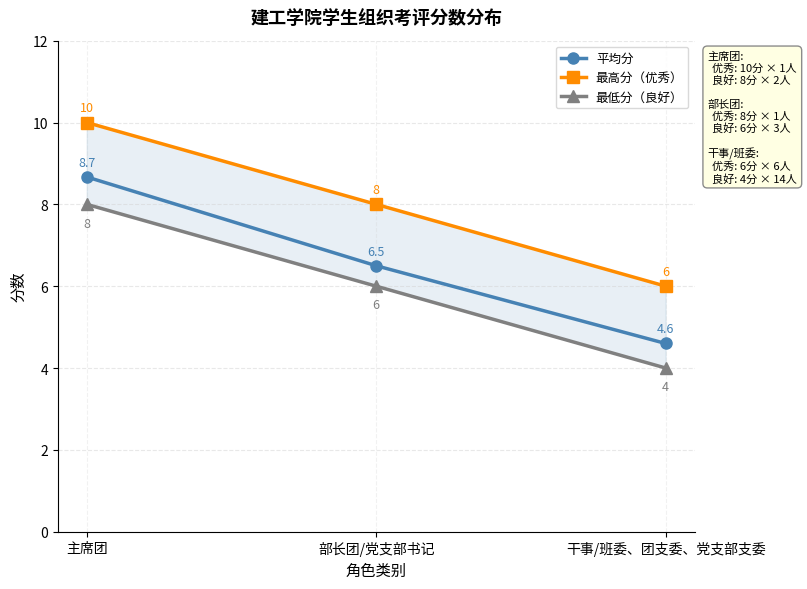

Reading left to right, list all the values displayed in this chart.

平均分: 主席团=8.7	部长团/党支部书记=6.5	干事/班委、团支委、党支部支委=4.6
最高分（优秀）: 主席团=10.0	部长团/党支部书记=8.0	干事/班委、团支委、党支部支委=6.0
最低分（良好）: 主席团=8.0	部长团/党支部书记=6.0	干事/班委、团支委、党支部支委=4.0